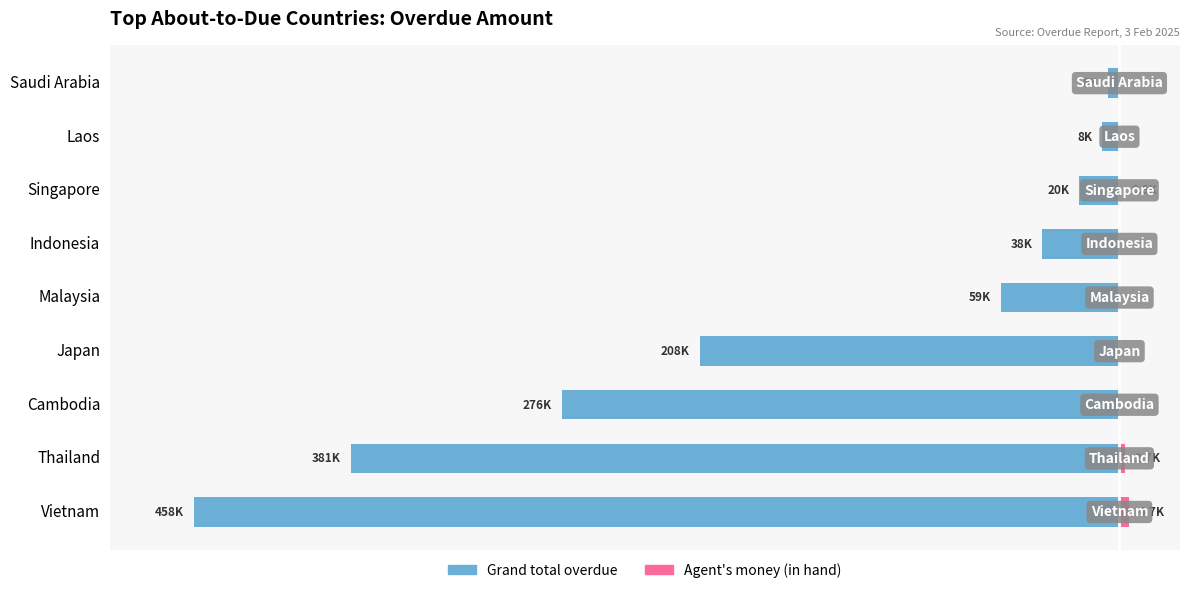

What is the average value of the Agent's money (in hand) series?

915.5